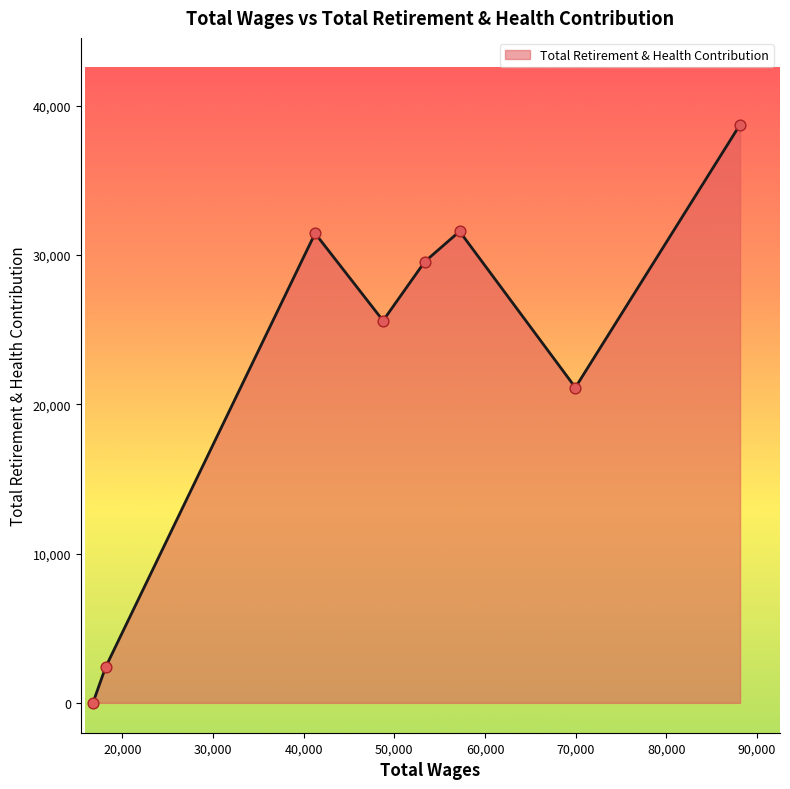

True or false: the data has more than 0 interior local peaks.

True